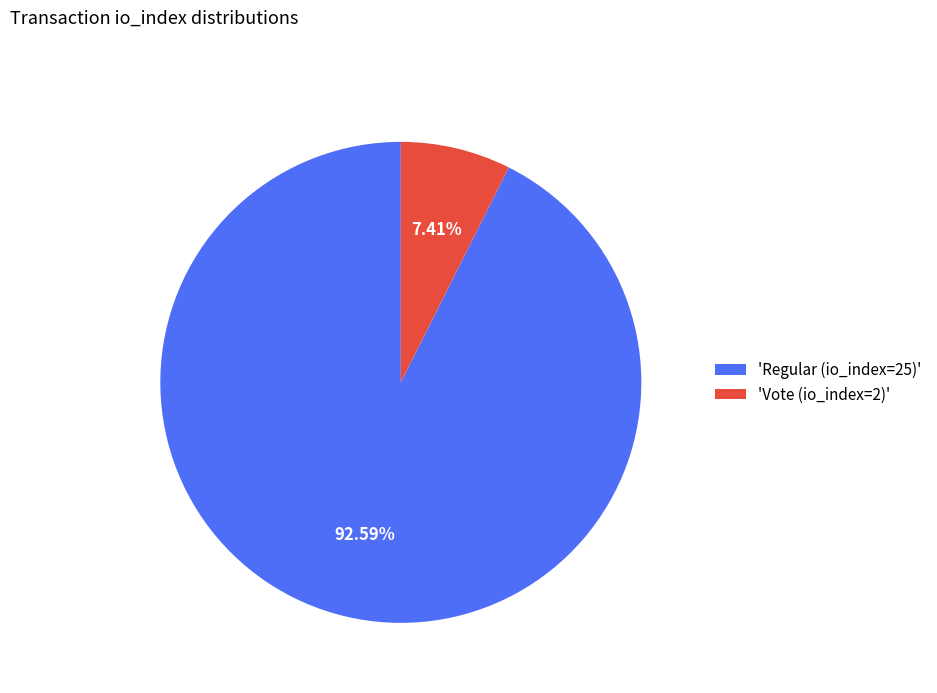

Count the number of slices in the pie.

2